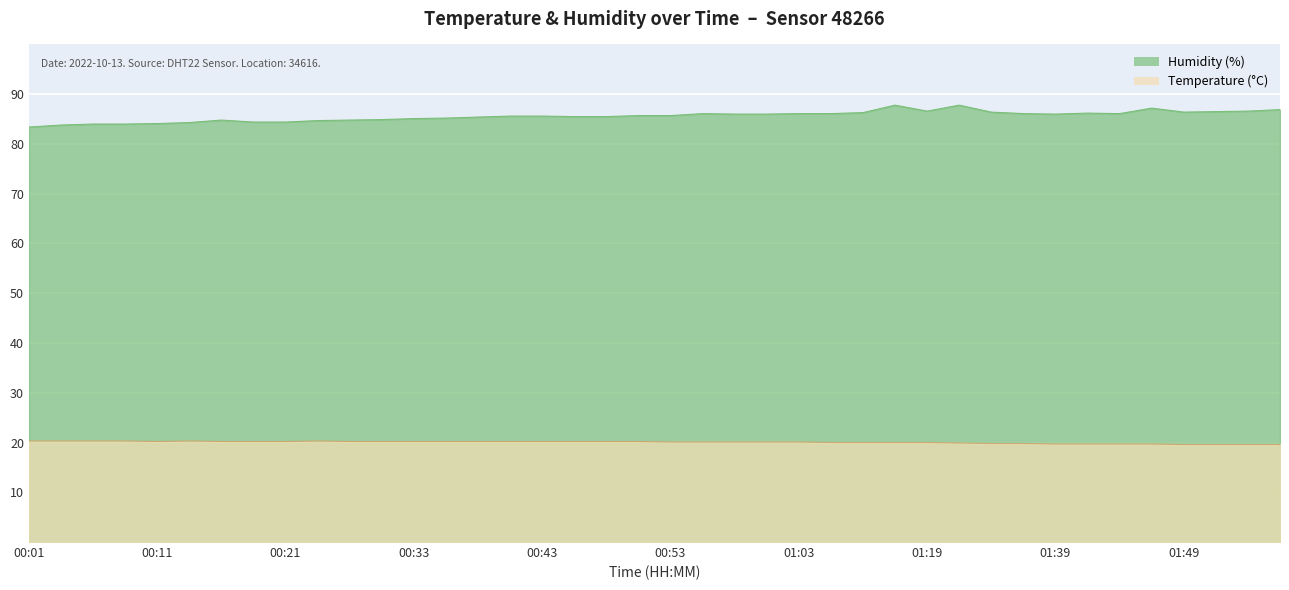

How many data points in temperature are less than 20?

11